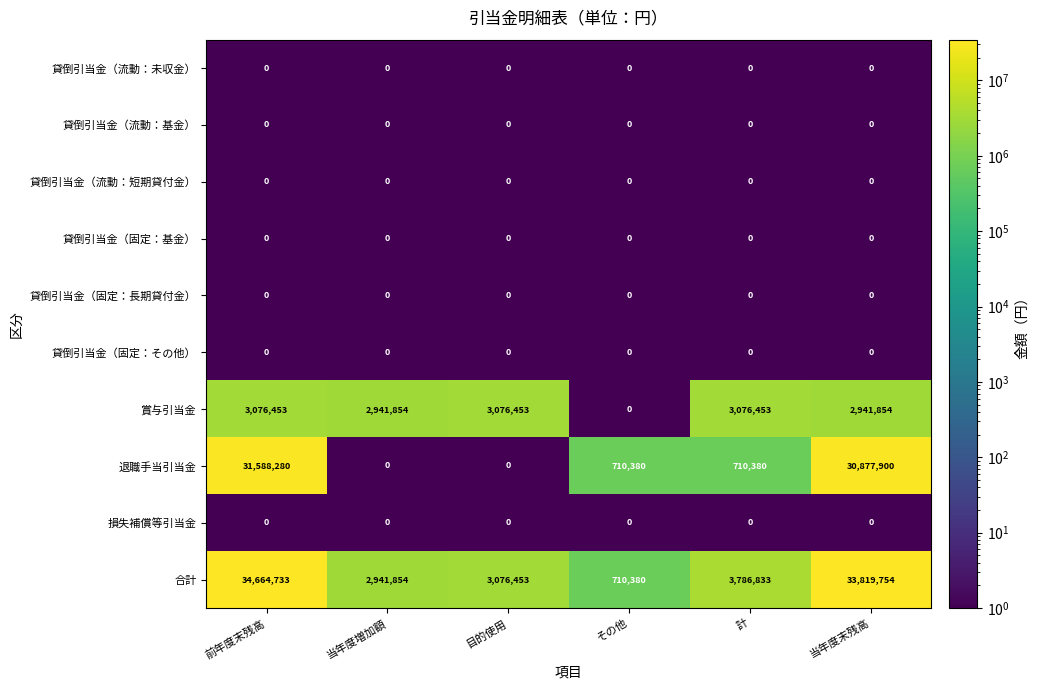

Which series has the widest spread of values?

合計